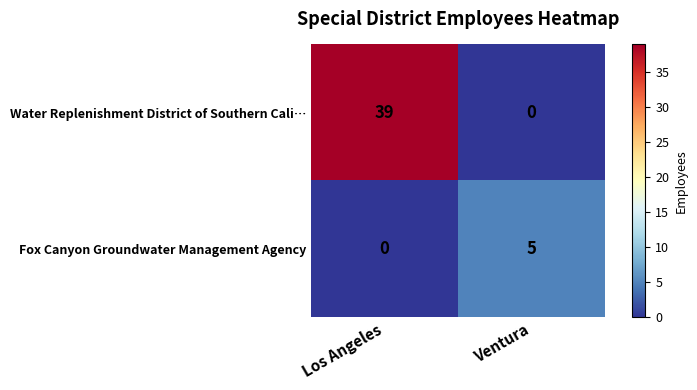

At how many categories does at least one series exceed 10?

1